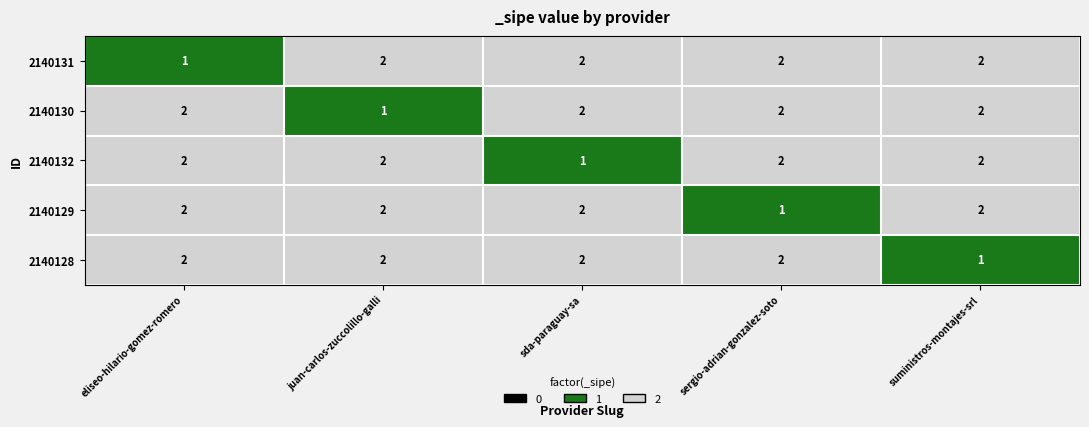

What is the total value across all series at eliseo-hilario-gomez-romero?

9